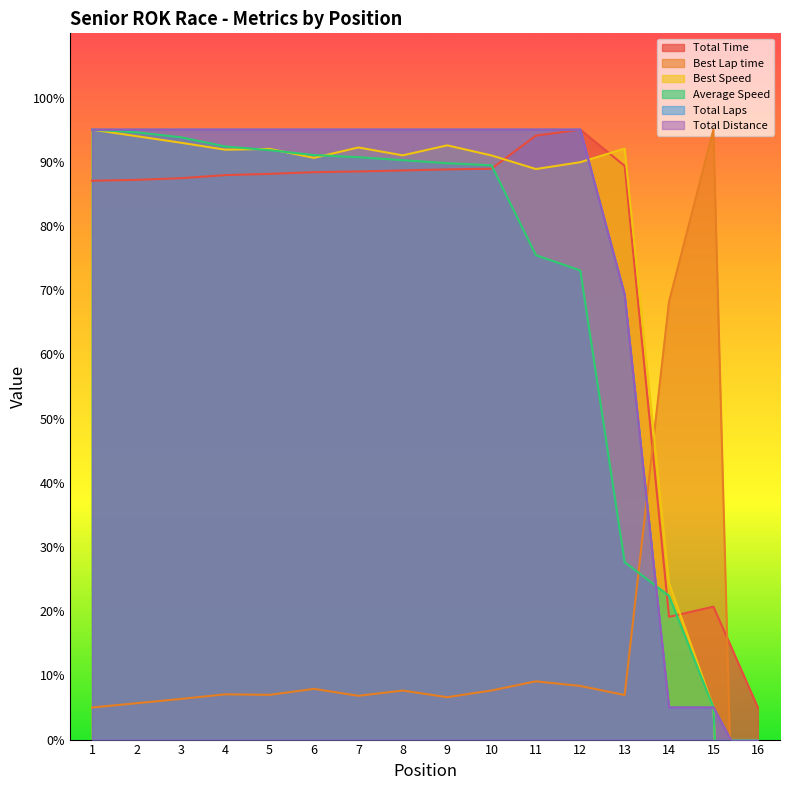

At which category is the sum across all series the highest?

1